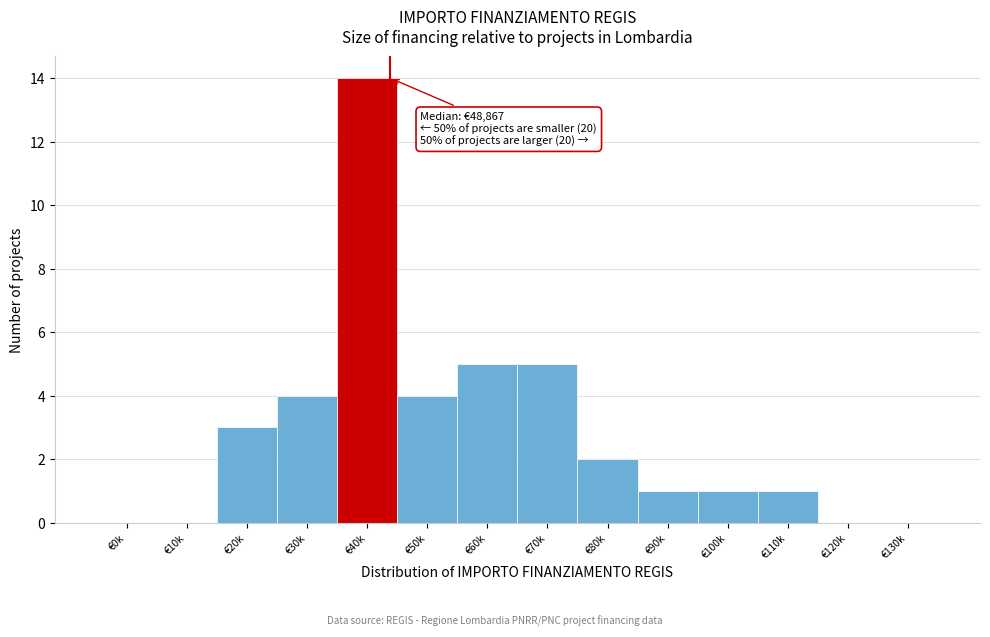

Reading right to left, transcribe all the data shown in this chart.

€130k=0	€120k=0	€110k=1	€100k=1	€90k=1	€80k=2	€70k=5	€60k=5	€50k=4	€40k=14	€30k=4	€20k=3	€10k=0	€0k=0